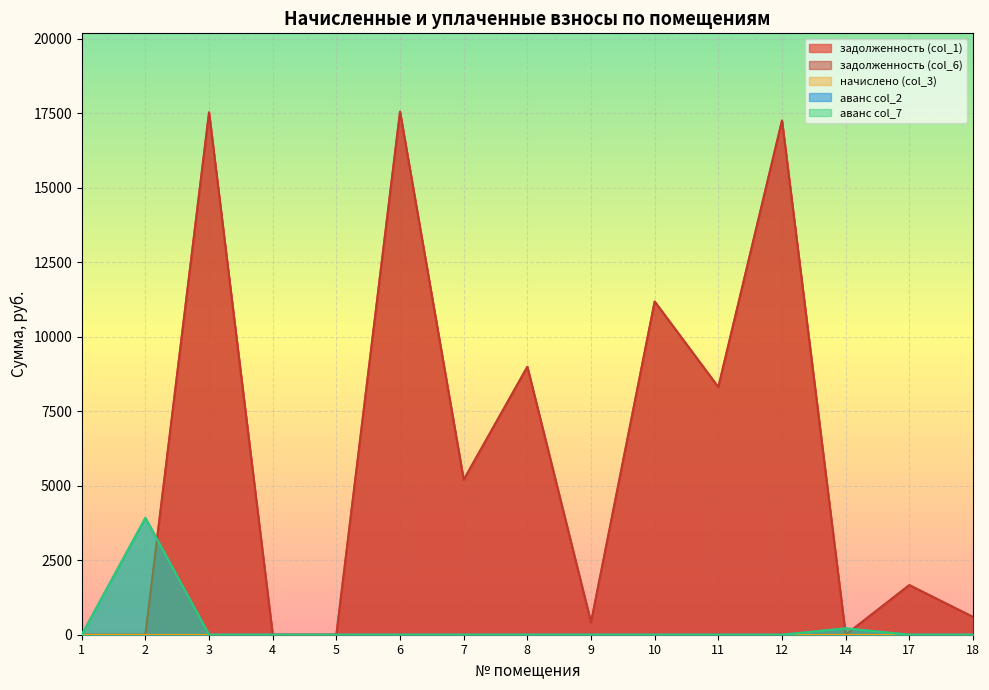

At which label is задолженность (col_6) closest to 8778?

8